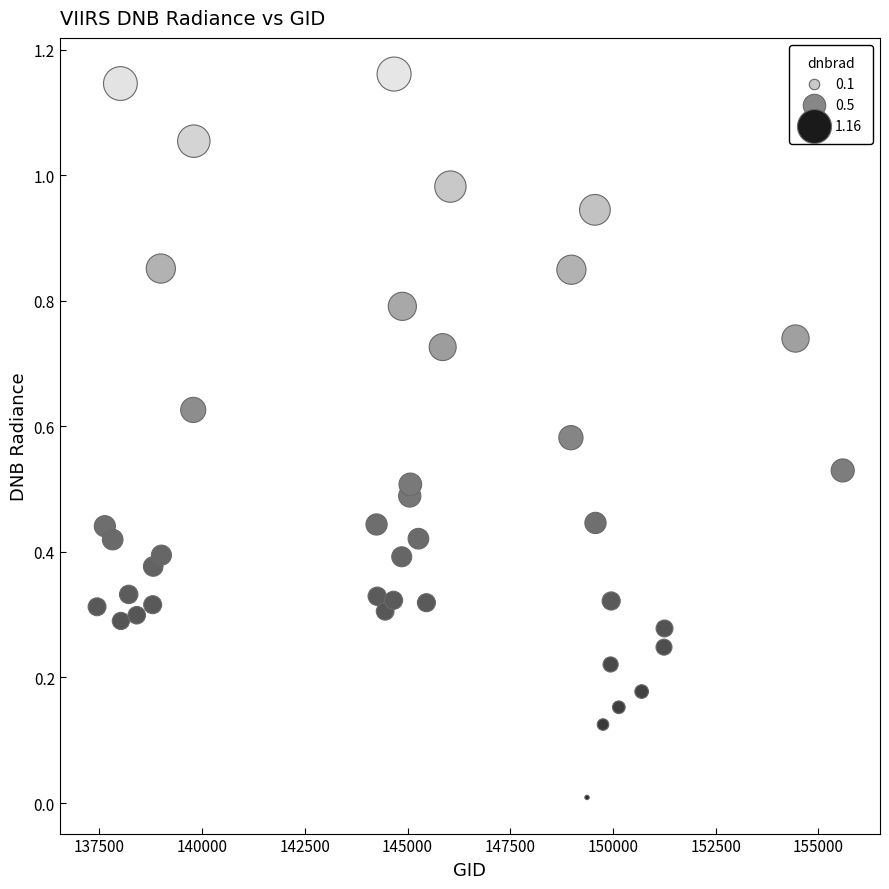

What is the range of X values (max minus min)?

18153.0